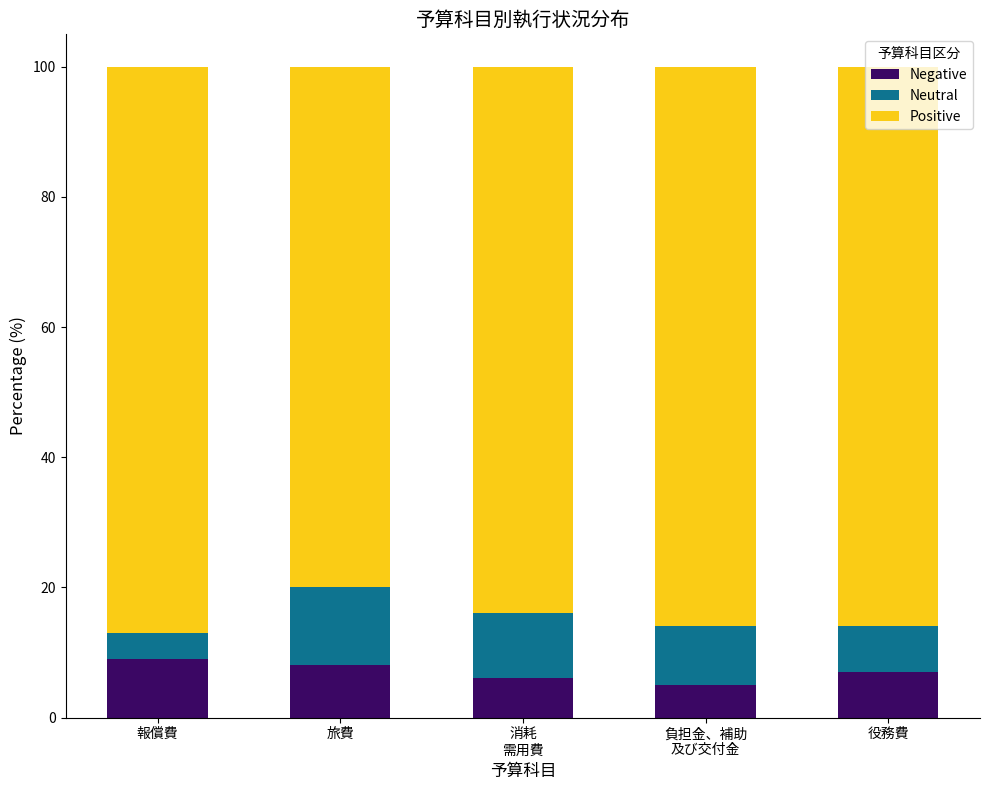

The Negative series shows 3 at 旅費. True or false?

False